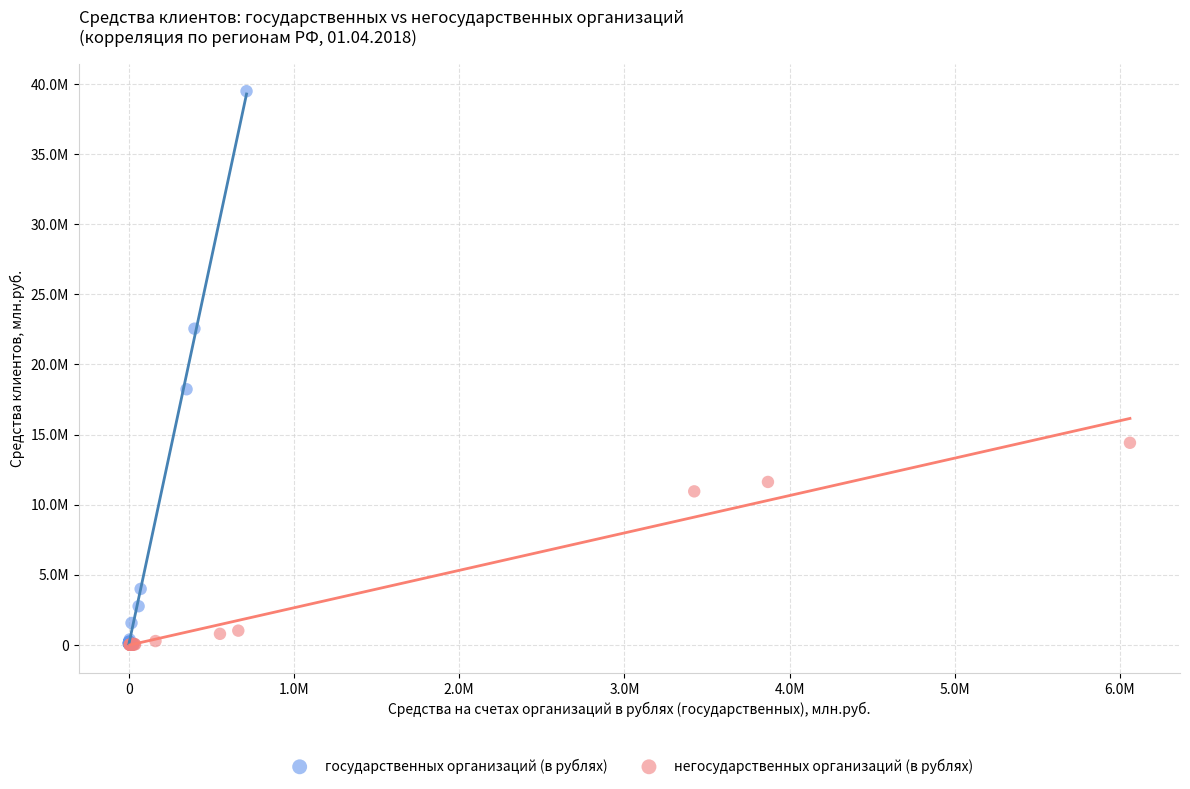

What are all the series names shown in the legend?

государственных организаций (в рублях), негосударственных организаций (в рублях)